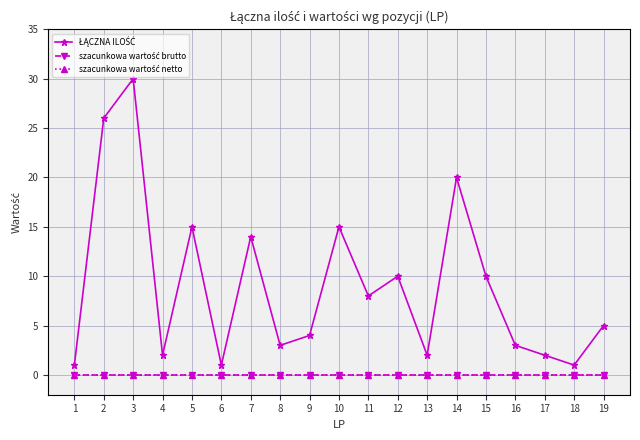

What is the sum of all ŁĄCZNA ILOŚĆ values?

172